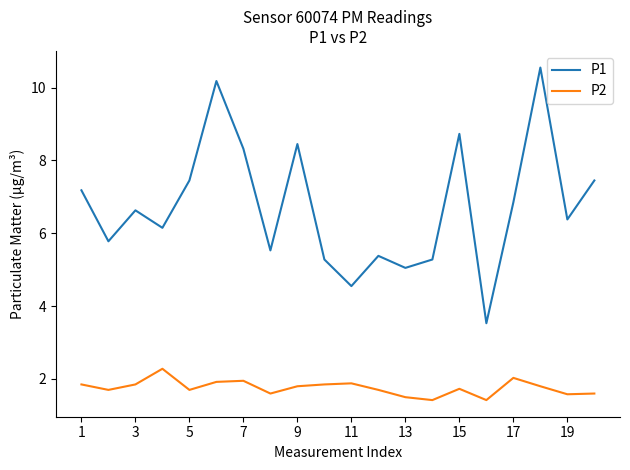

True or false: P1 has more than 1 interior local peaks.

True